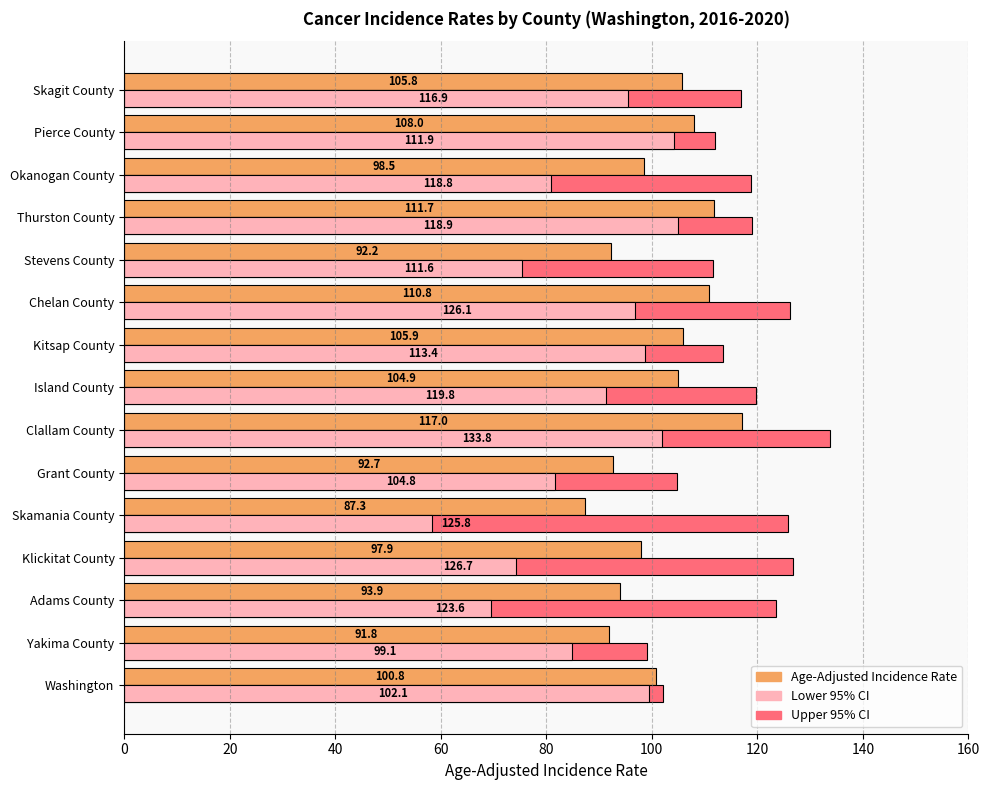

Which series has the widest spread of values?

Lower 95% CI